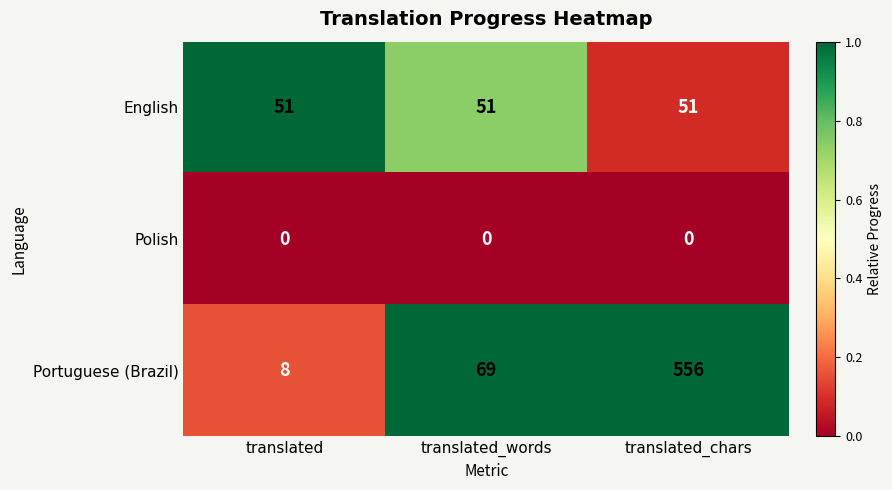

The English series shows 84 at translated. True or false?

False